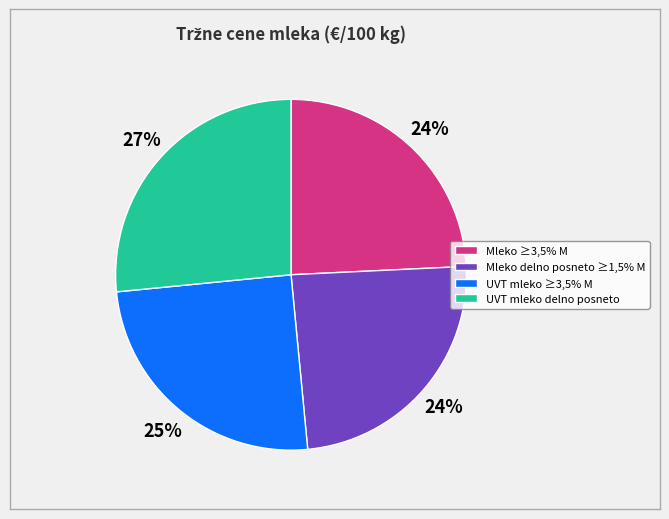

True or false: Mleko ≥3,5% M accounts for 33% of the total.

False